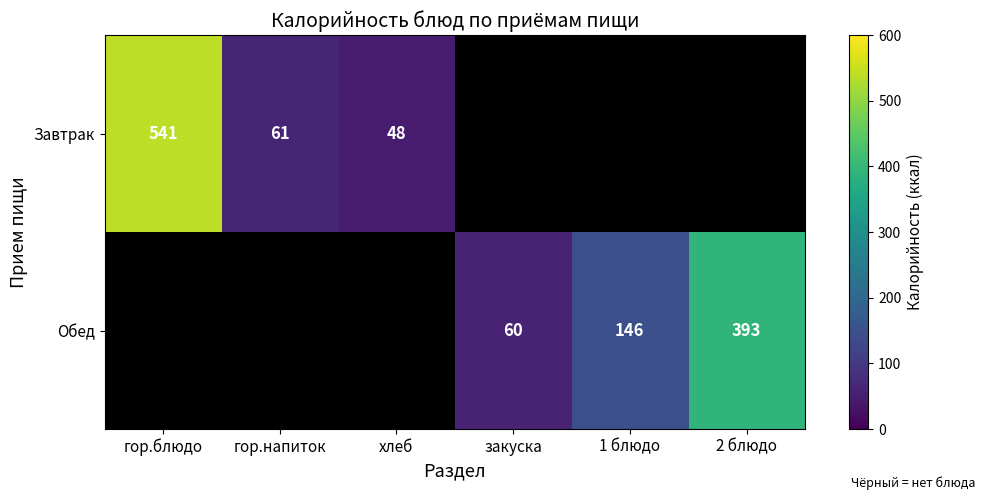

The value of Завтрак at гор.напиток is 19. True or false?

False